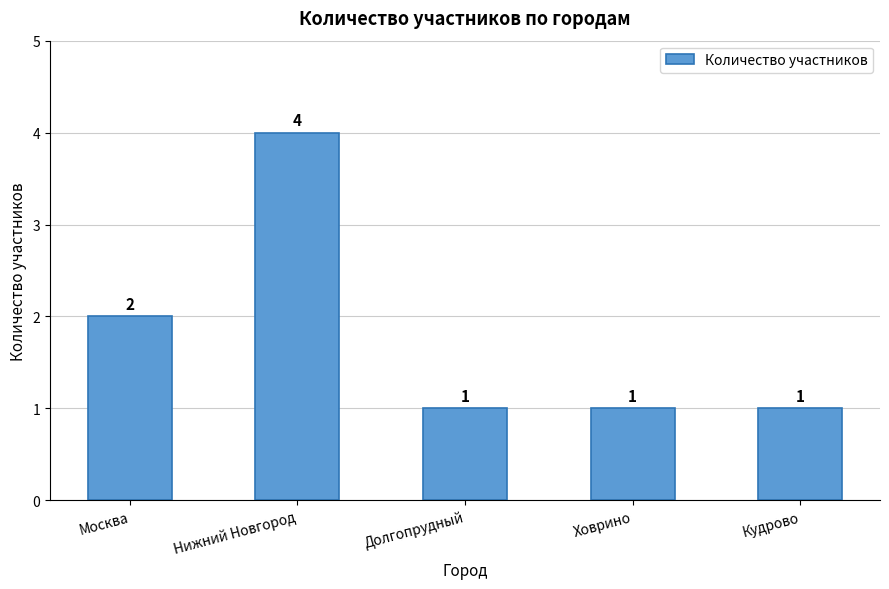

Reading right to left, what are all the values shown in this chart?

1	1	1	4	2